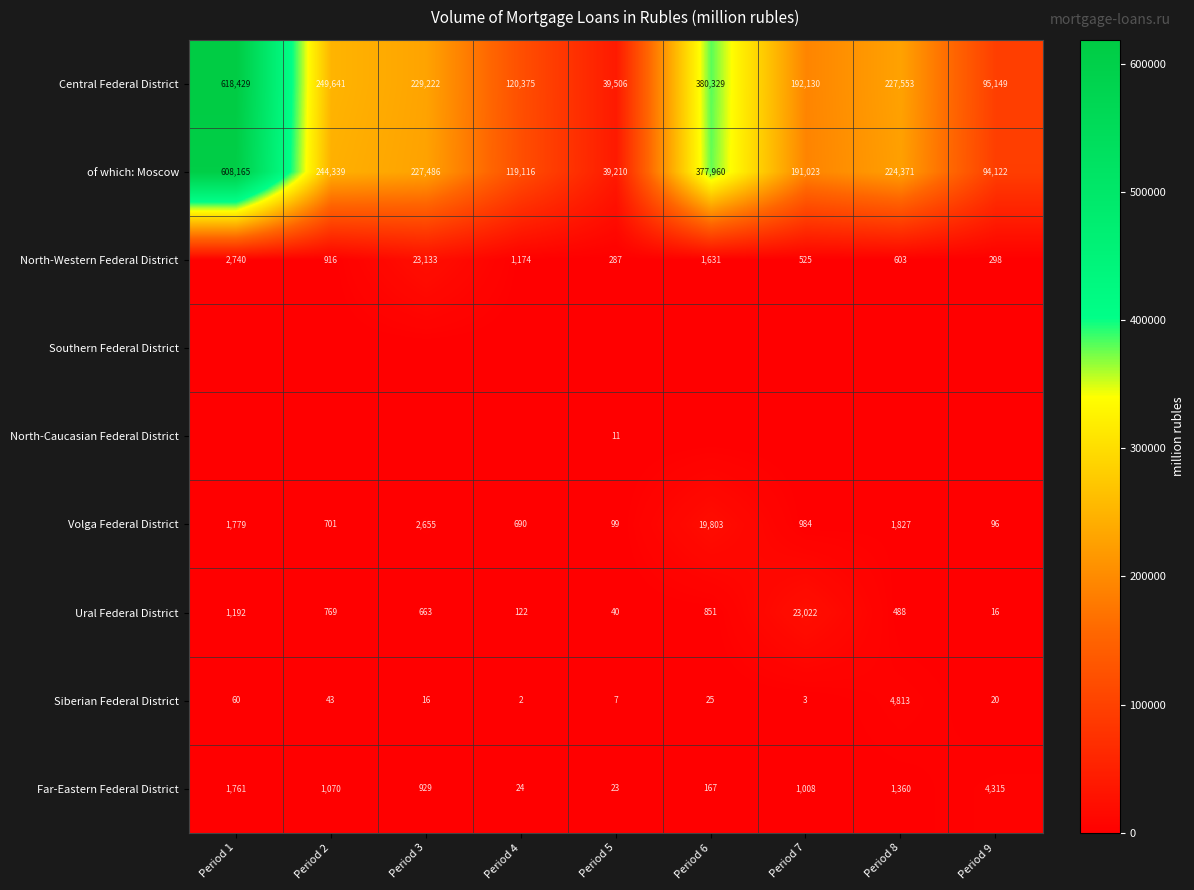

What is the average value of the Siberian Federal District series?

554